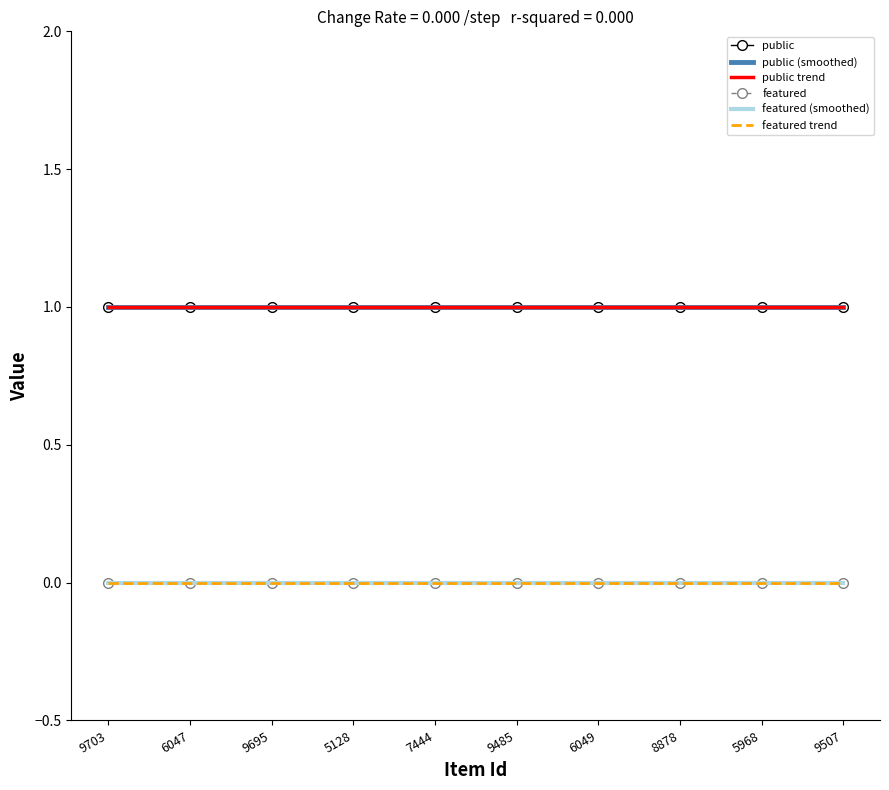

What is the label of the 8th point from the right?

9695